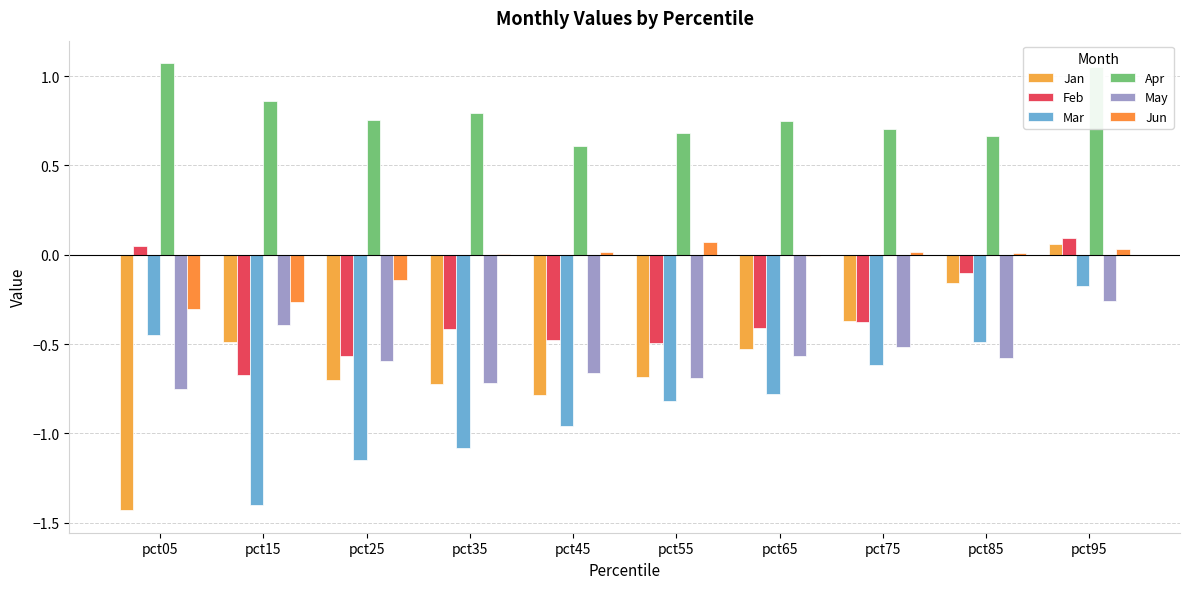

At how many categories does at least one series exceed 0?

10